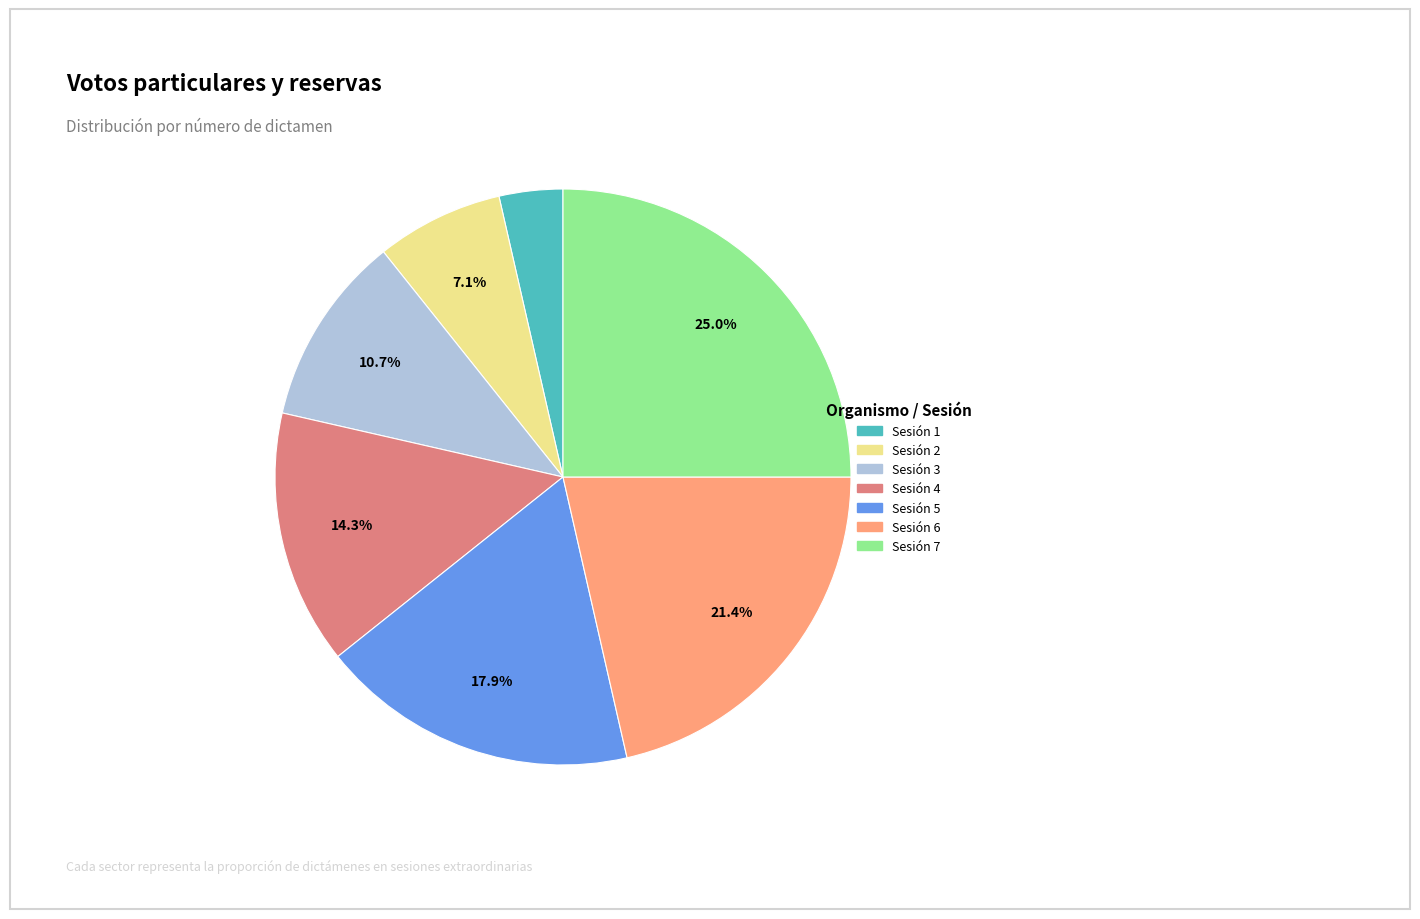

To the nearest percent, what is the combined percentage of Sesión 7 and Sesión 5?

43%